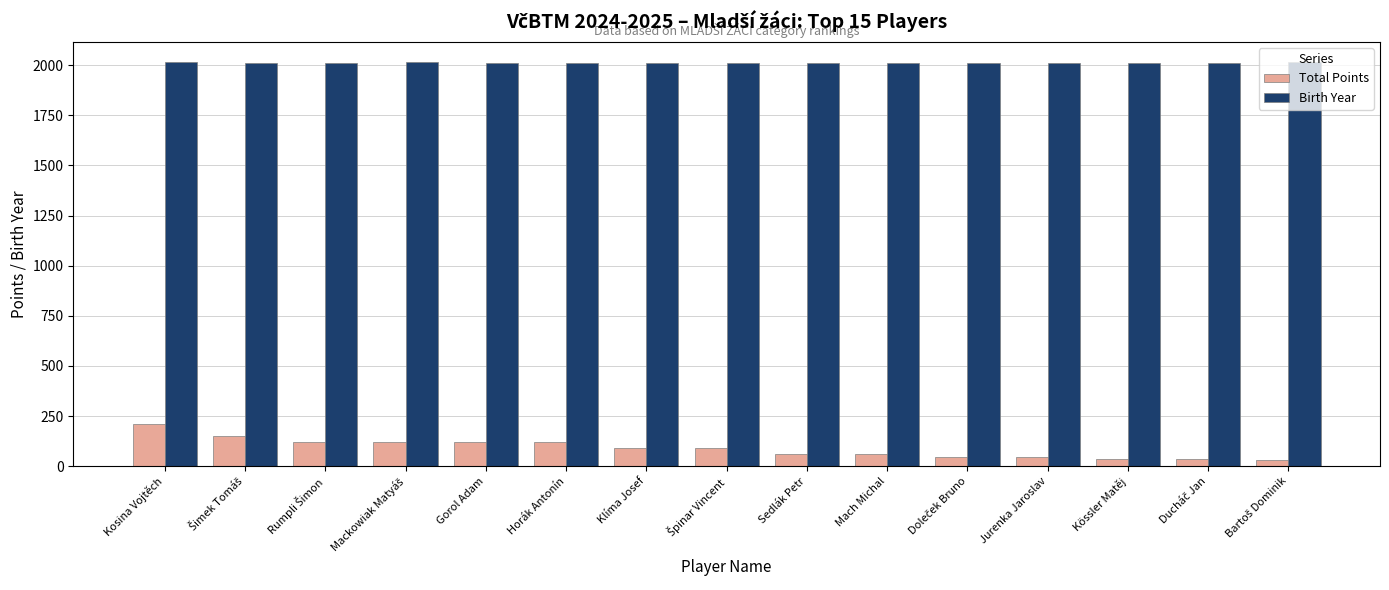

What is the average value of the Total Points series?

89